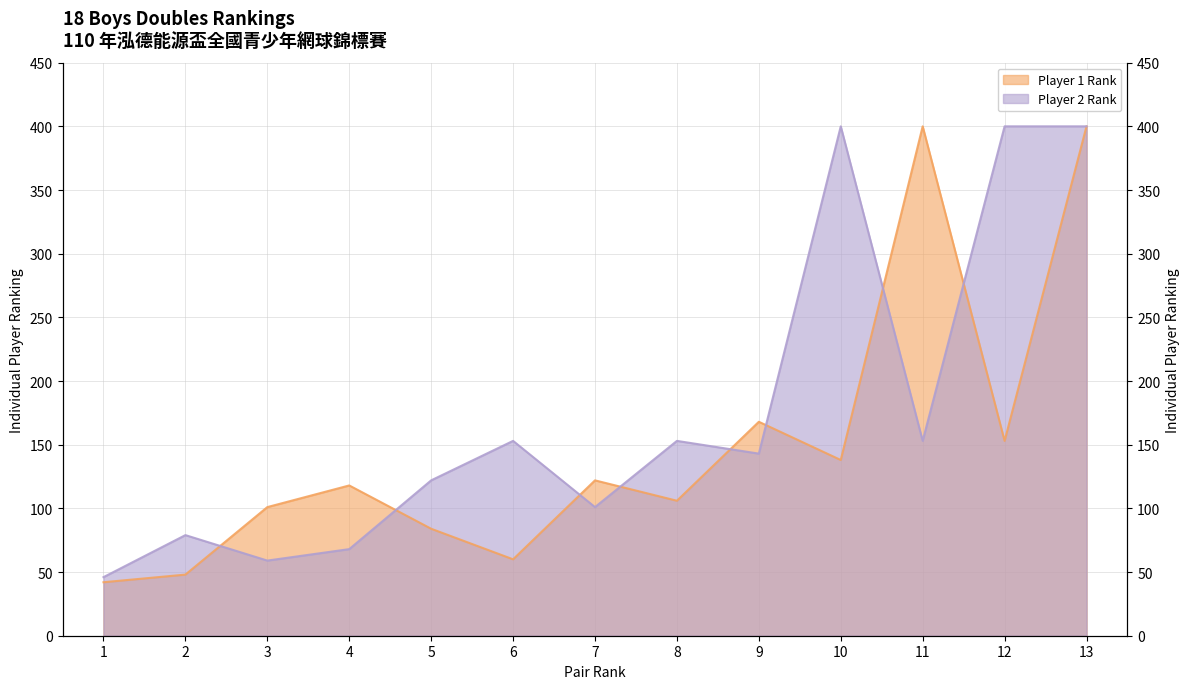

True or false: there are more than 1 points higher than both neighbors.

True